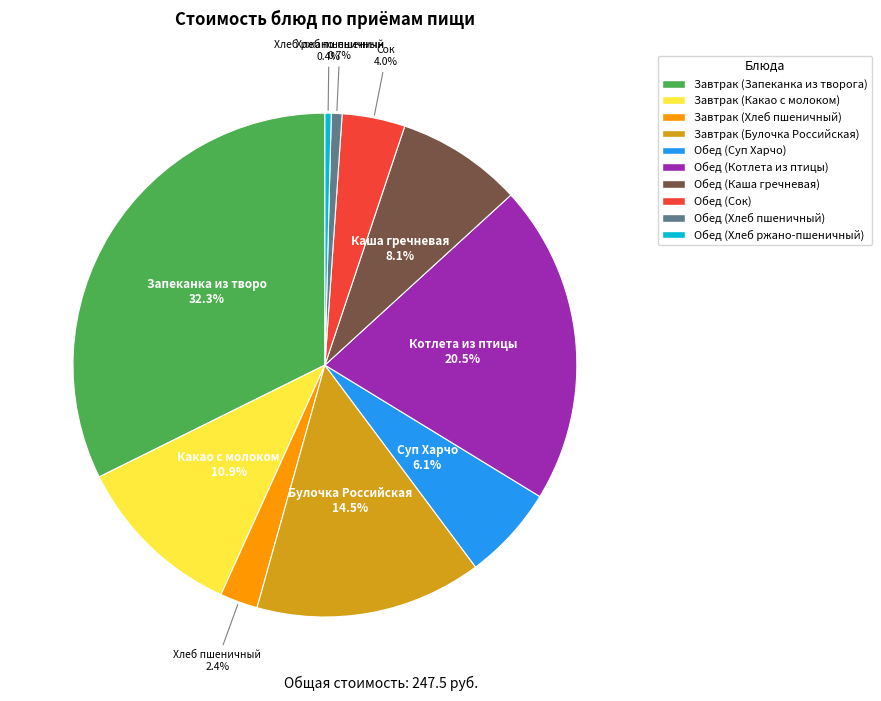

What portion of the pie excludes Обед (Сок)?

96.0%